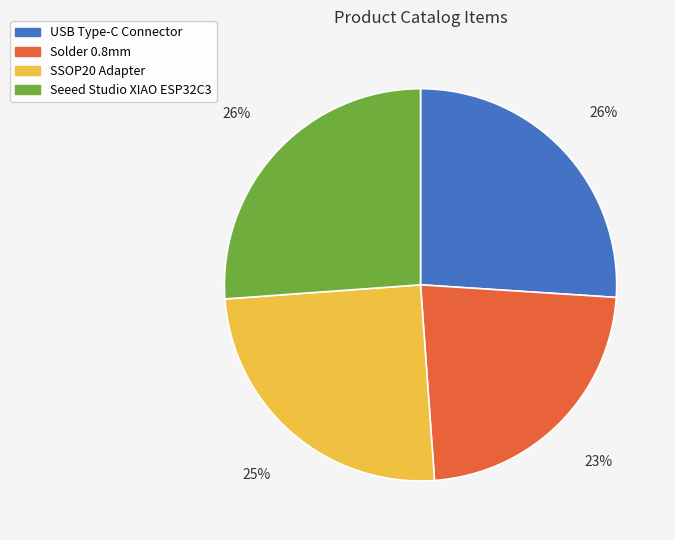

Is the sum of USB Type-C Connector and Solder 0.8mm greater than half?

No